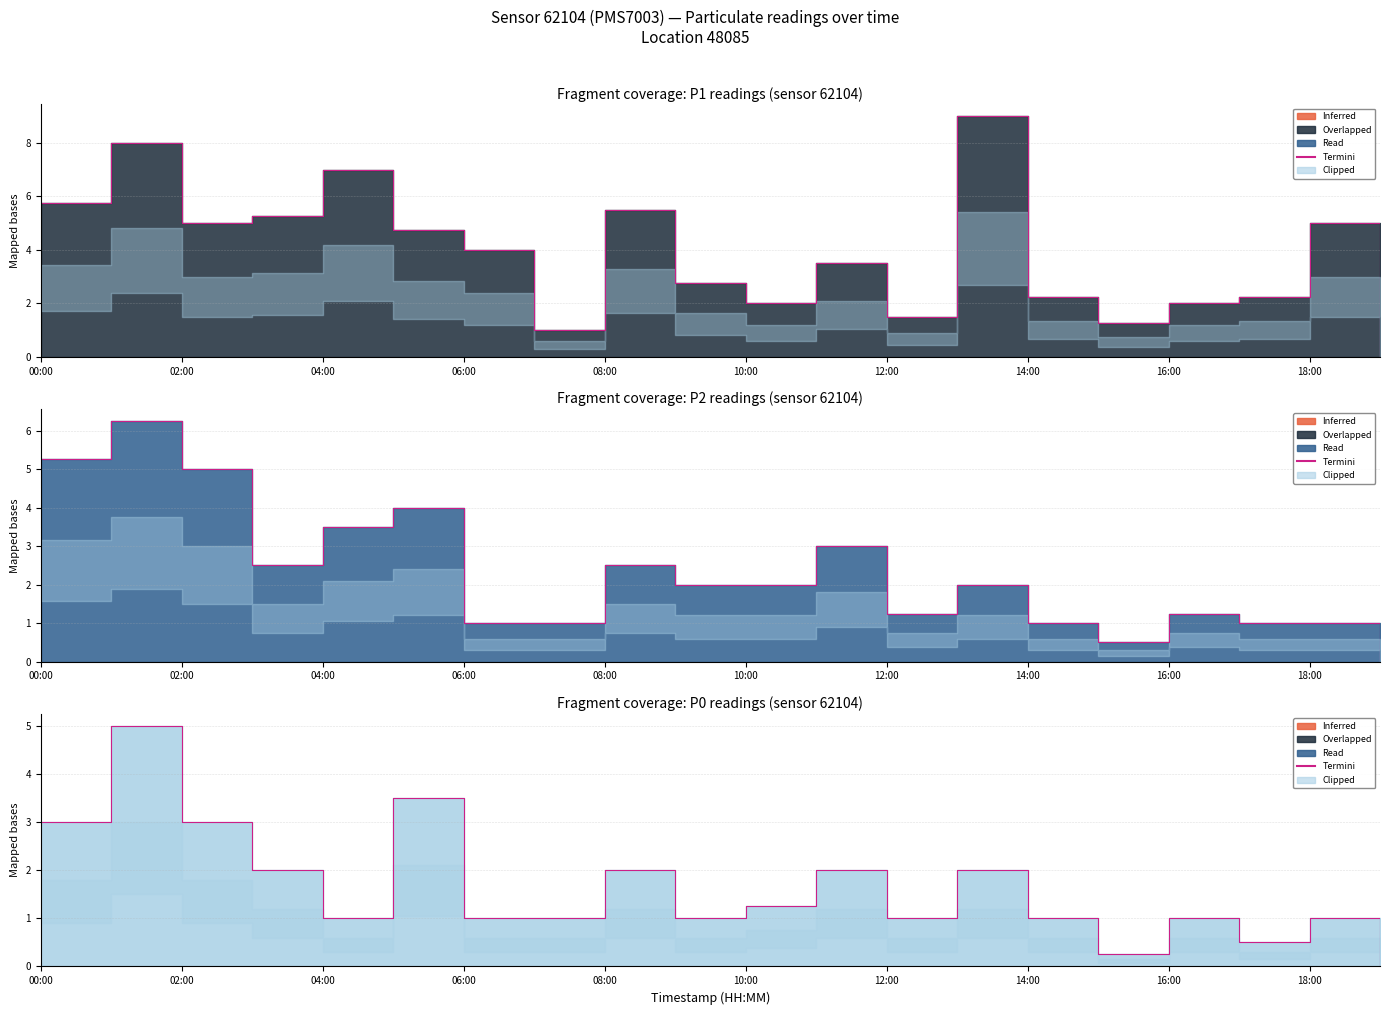

Which series has the largest range (max minus min)?

P1 Termini